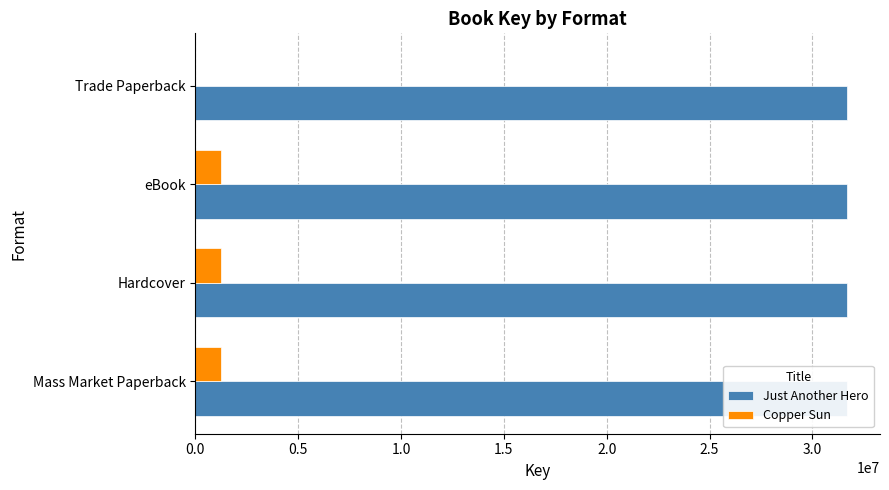

Is it true that Just Another Hero equals 0.2 at 0.5?

False